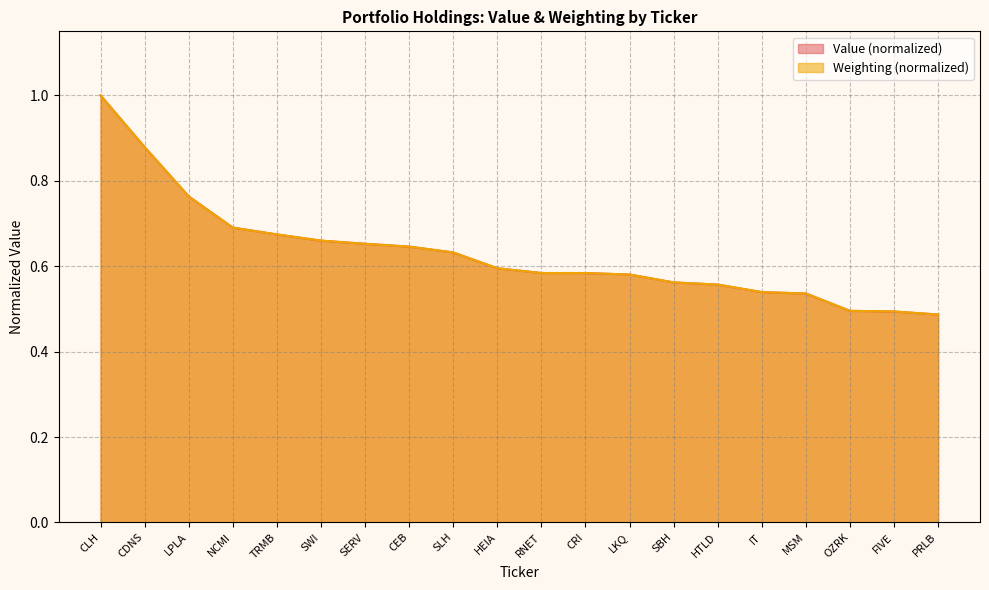

The value of Weighting at OZRK is 0.3. True or false?

False